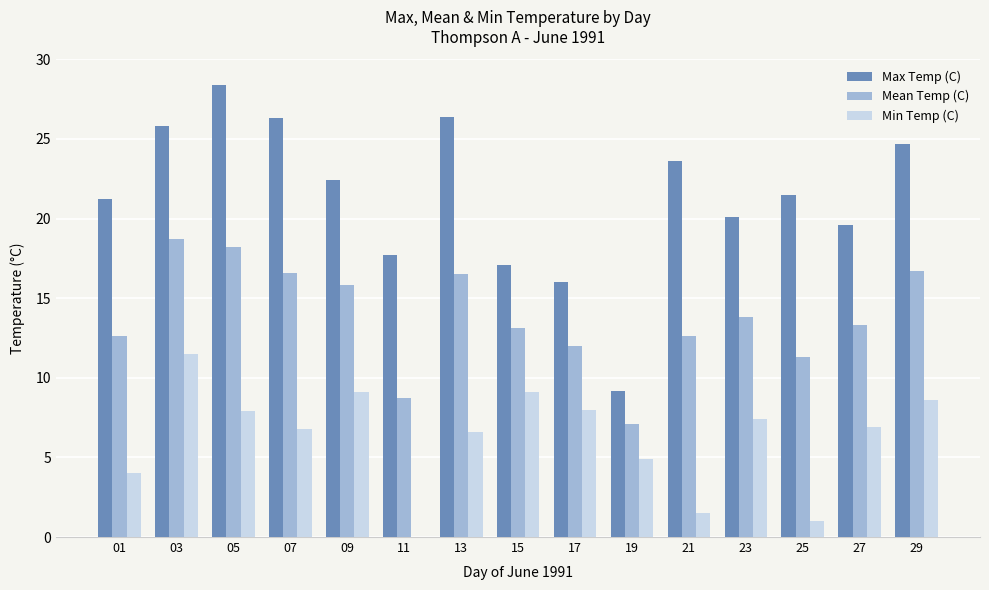

At which label is Mean Temp (C) closest to 12?

17